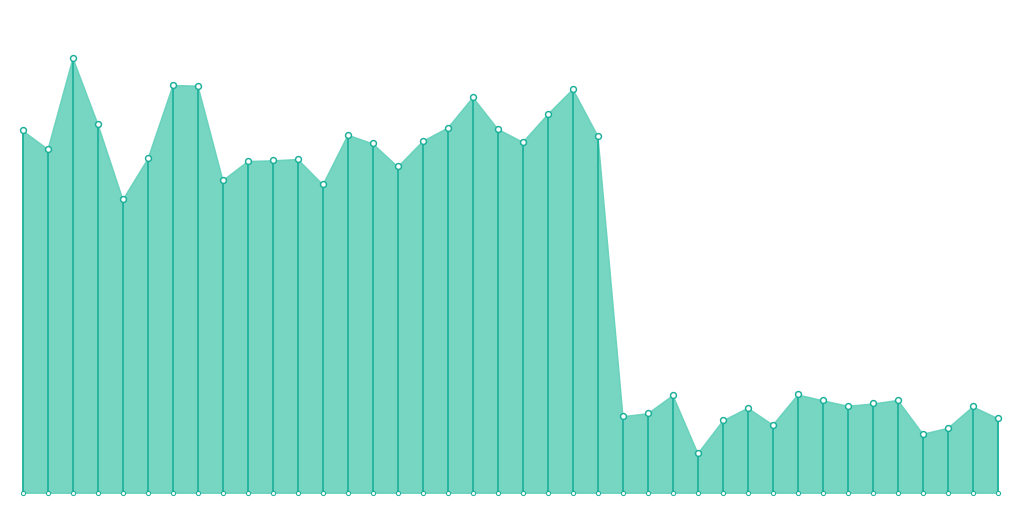

What is the change in value from 12 to 32?

-725